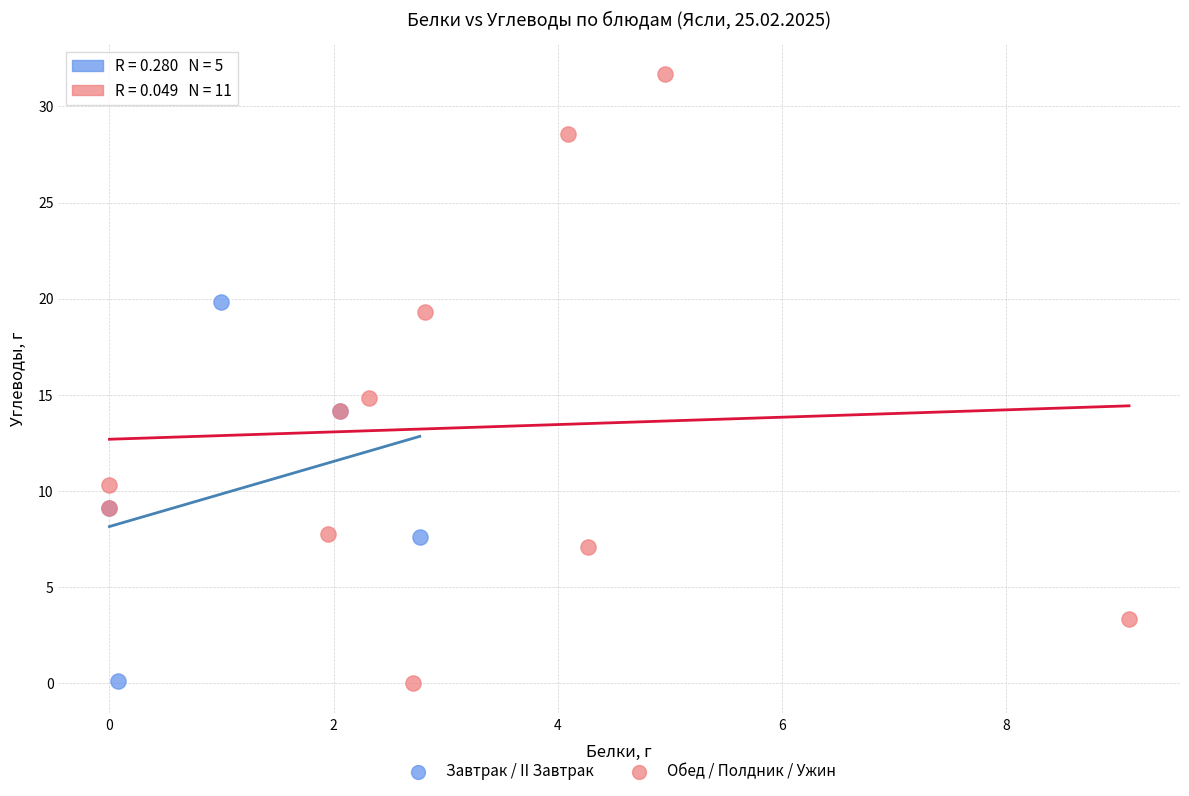

Which series has the largest Y range (max minus min)?

Обед / Полдник / Ужин